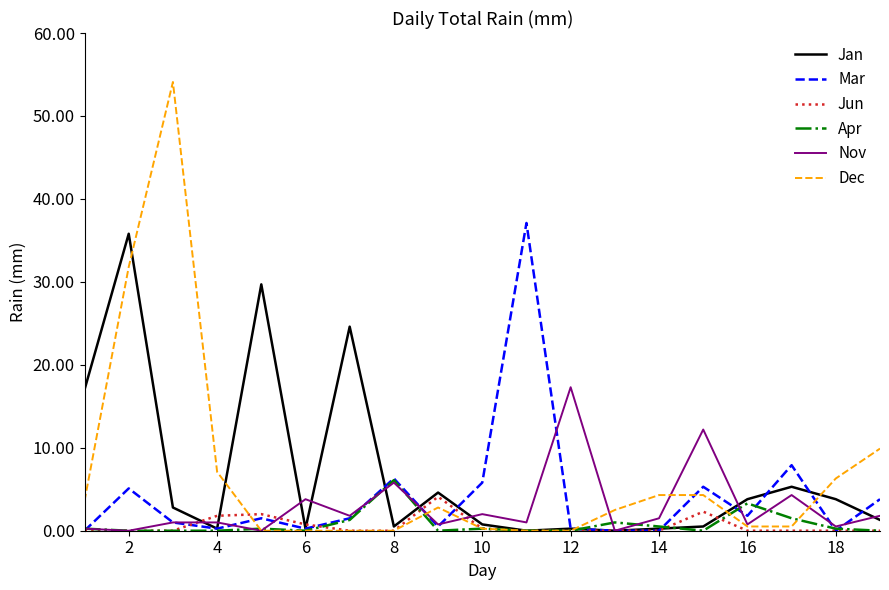

Which series has the widest spread of values?

Dec